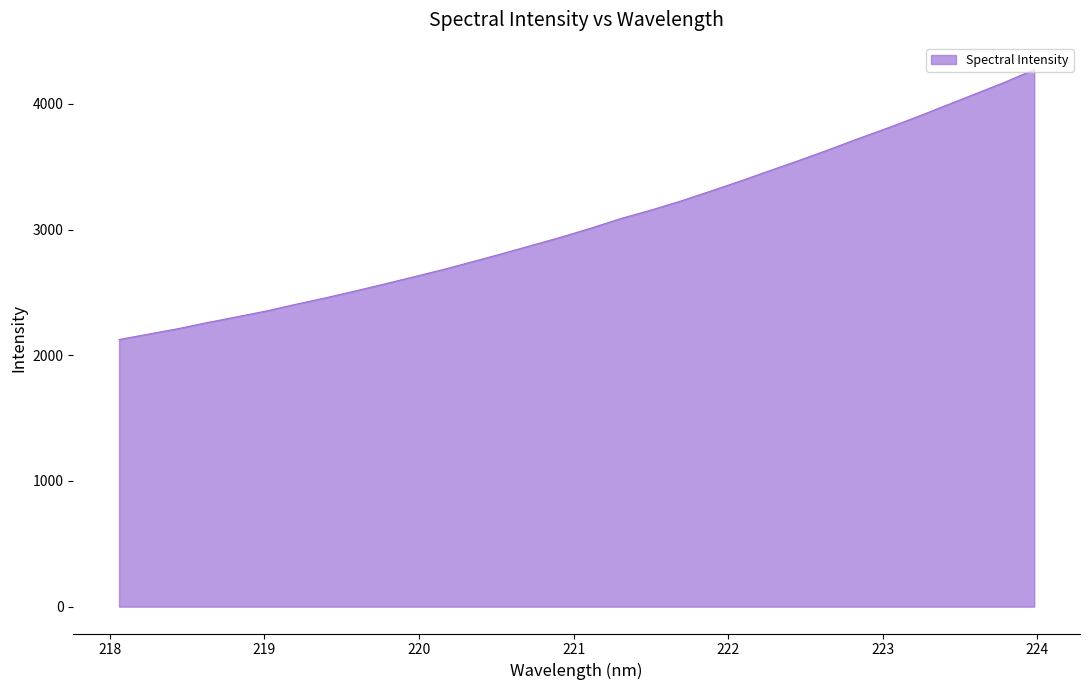

How many lines are shown in the chart?

1